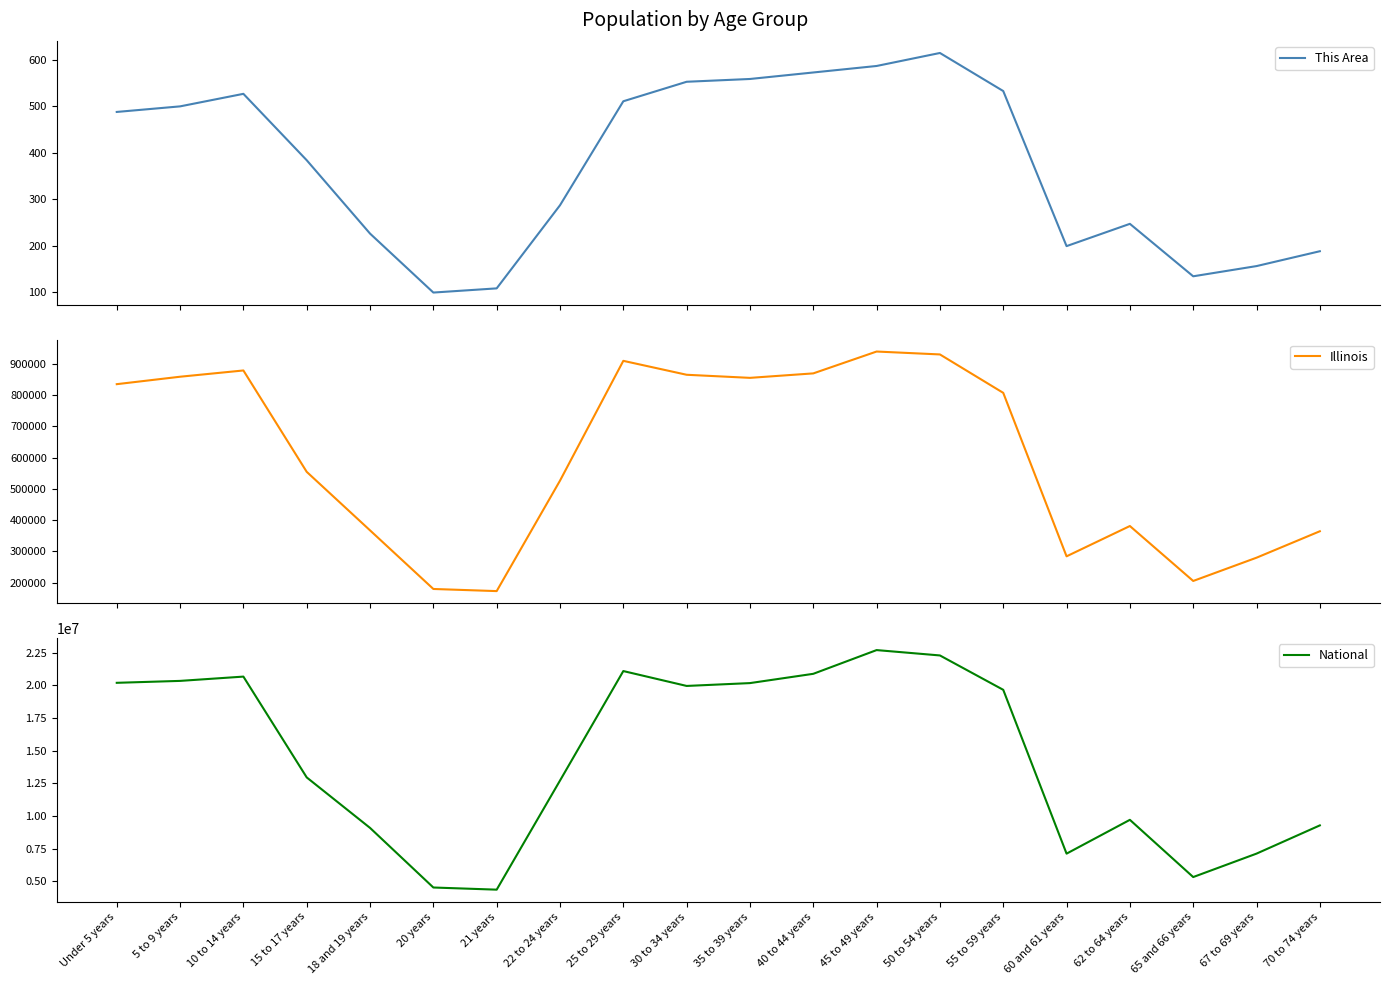

The National series shows 16922327 at 22 to 24 years. True or false?

False